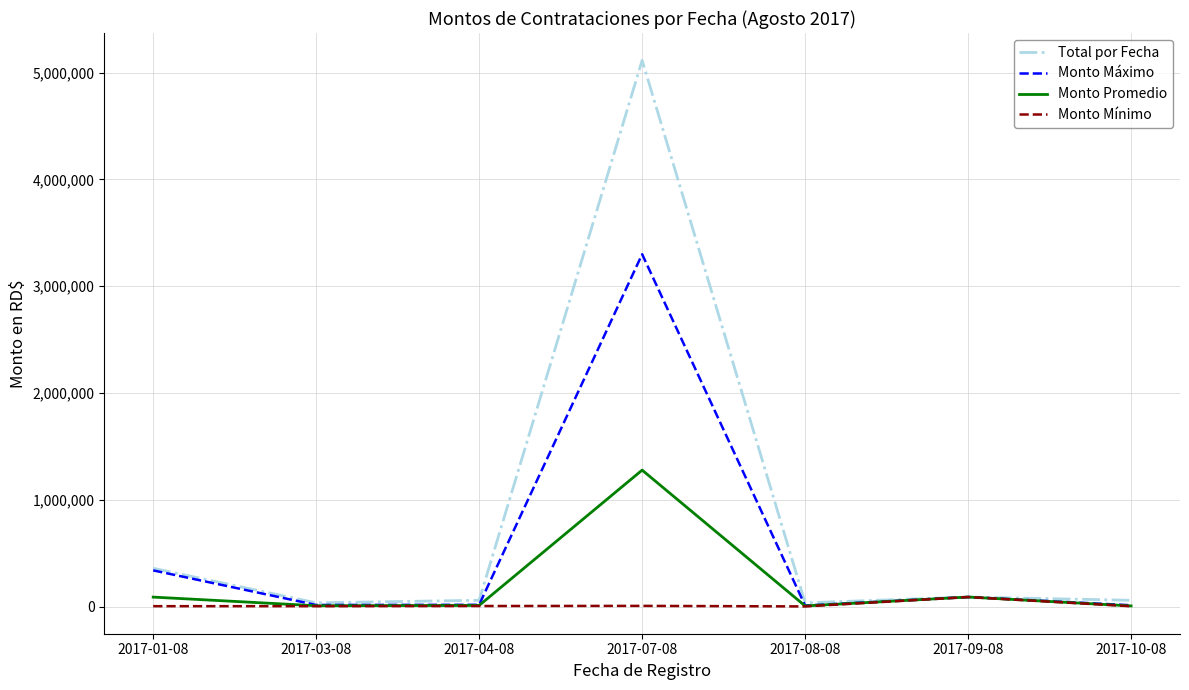

What is the sum of the Total por Fecha values at 2017-07-08 and 2017-01-08?

5474883.3